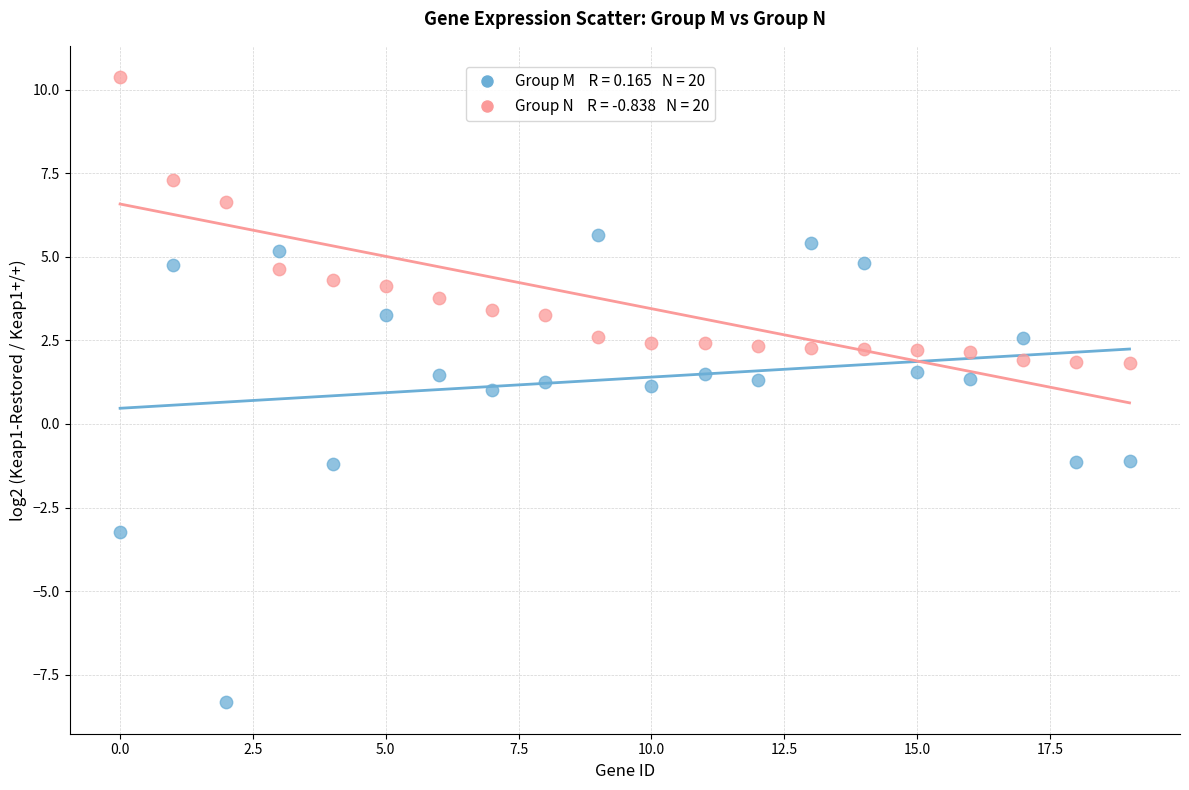

Across all data points, what is the range of Y values (max minus min)?

18.7